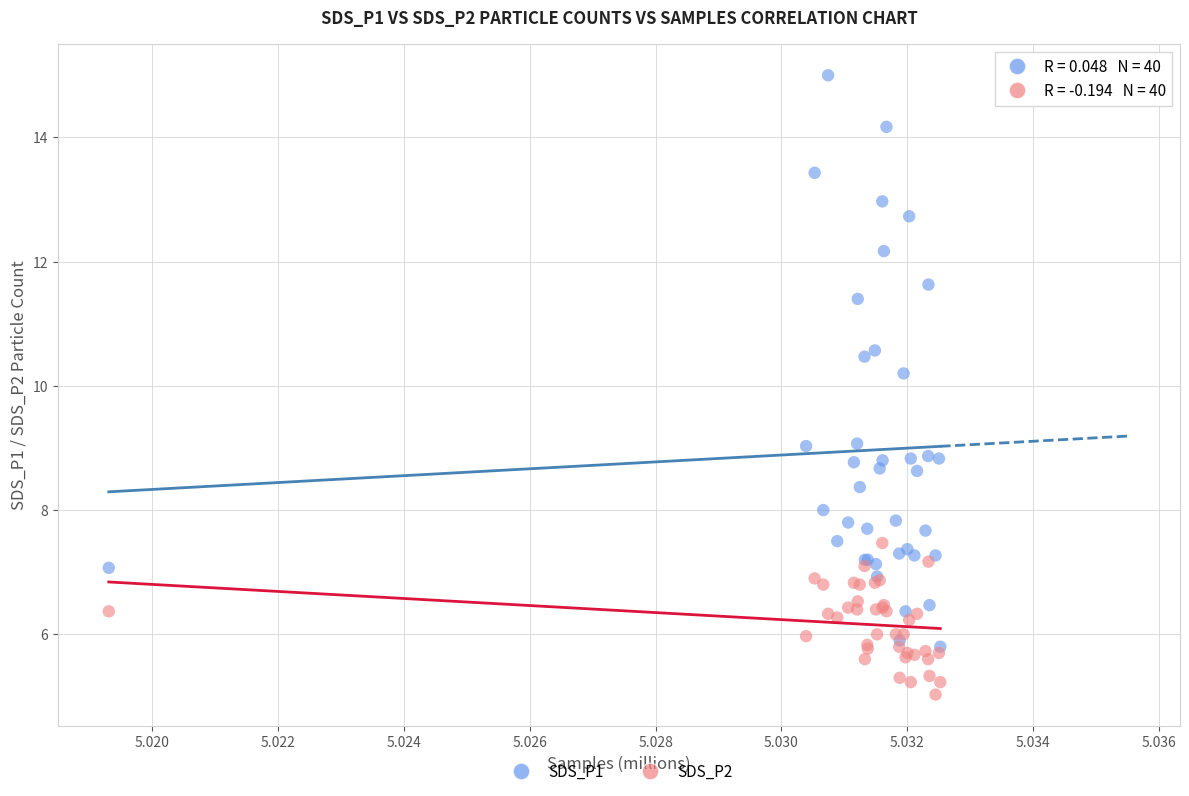

What are all the series names shown in the legend?

SDS_P1, SDS_P2